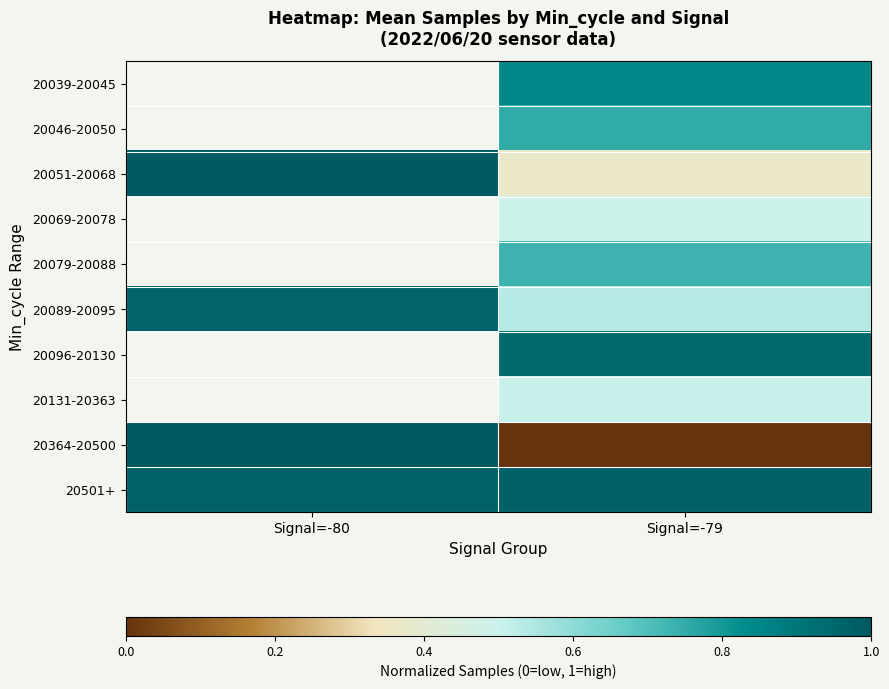

What is the maximum value for 20501+?

1.0